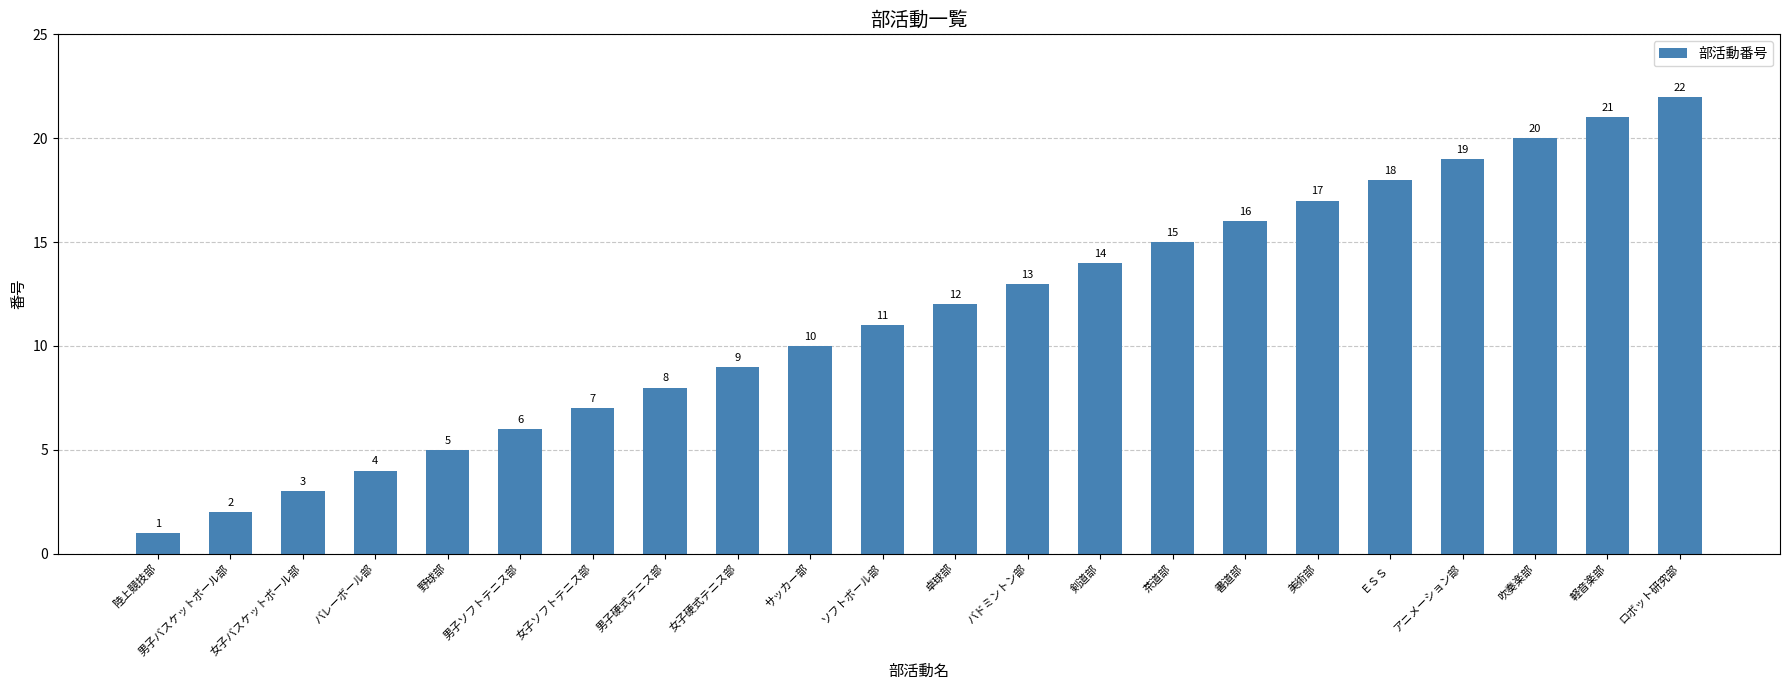

What is the label of the 15th bar from the left?

茶道部